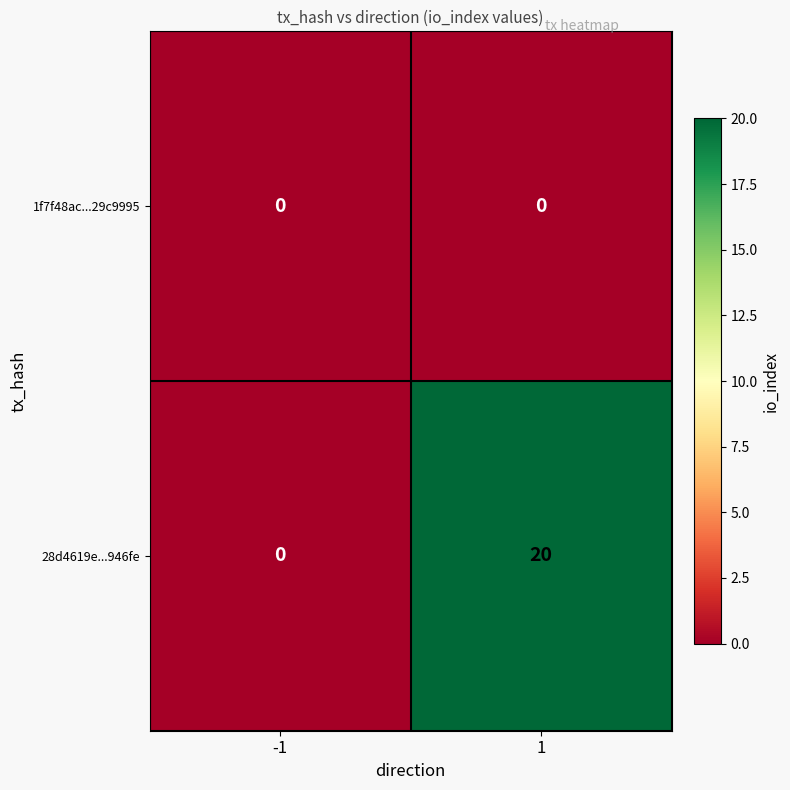

What is the difference between the highest and lowest values at 1?

20